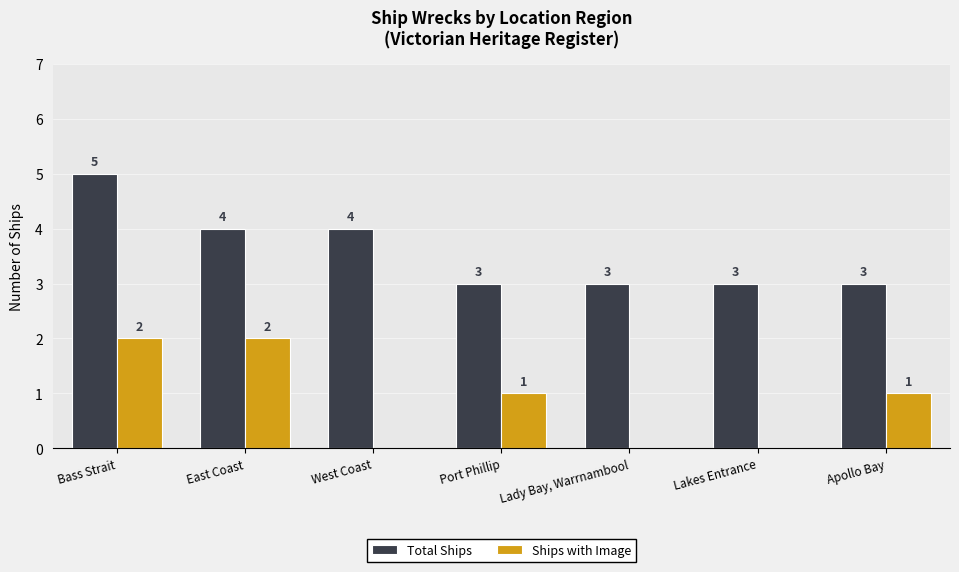

Which series has the largest total across all categories?

Total Ships